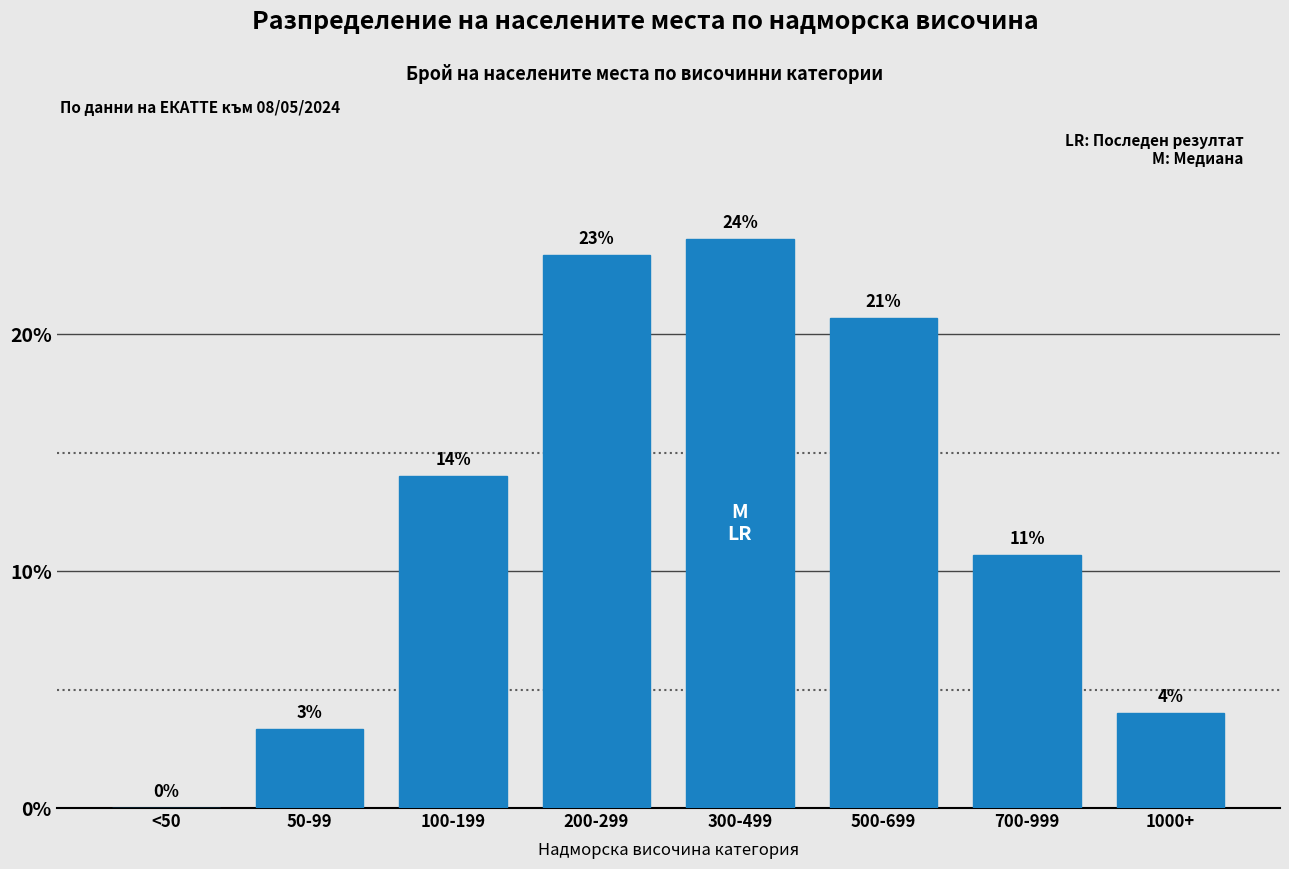

The chart shows a value of 12.4 at 500-699. True or false?

False